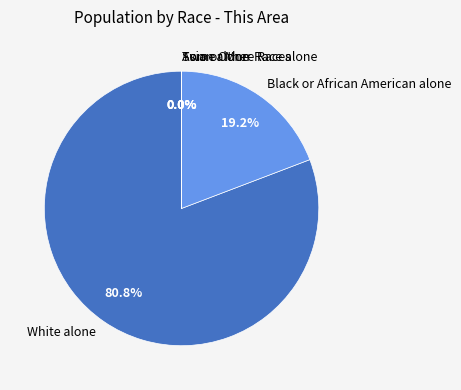

What percentage is NOT represented by Black or African American alone?

80.8%